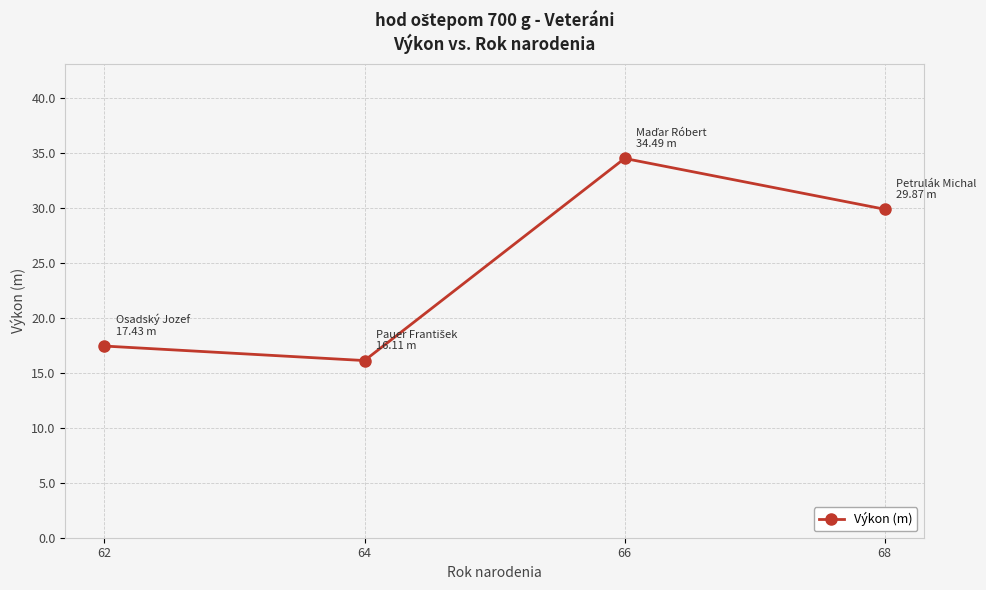

How many lines are shown in the chart?

1